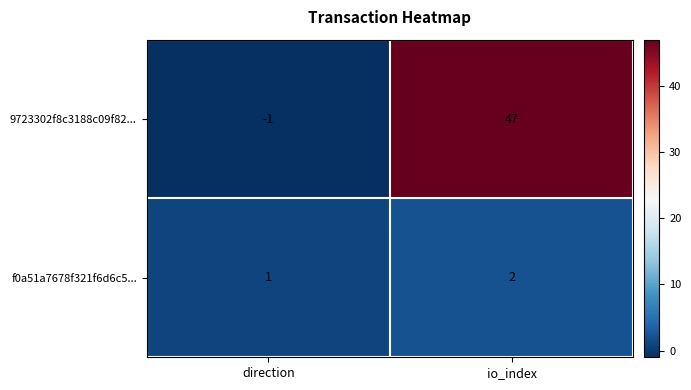

Between direction and io_index, which series saw the biggest shift?

9723302f8c3188c09f82...